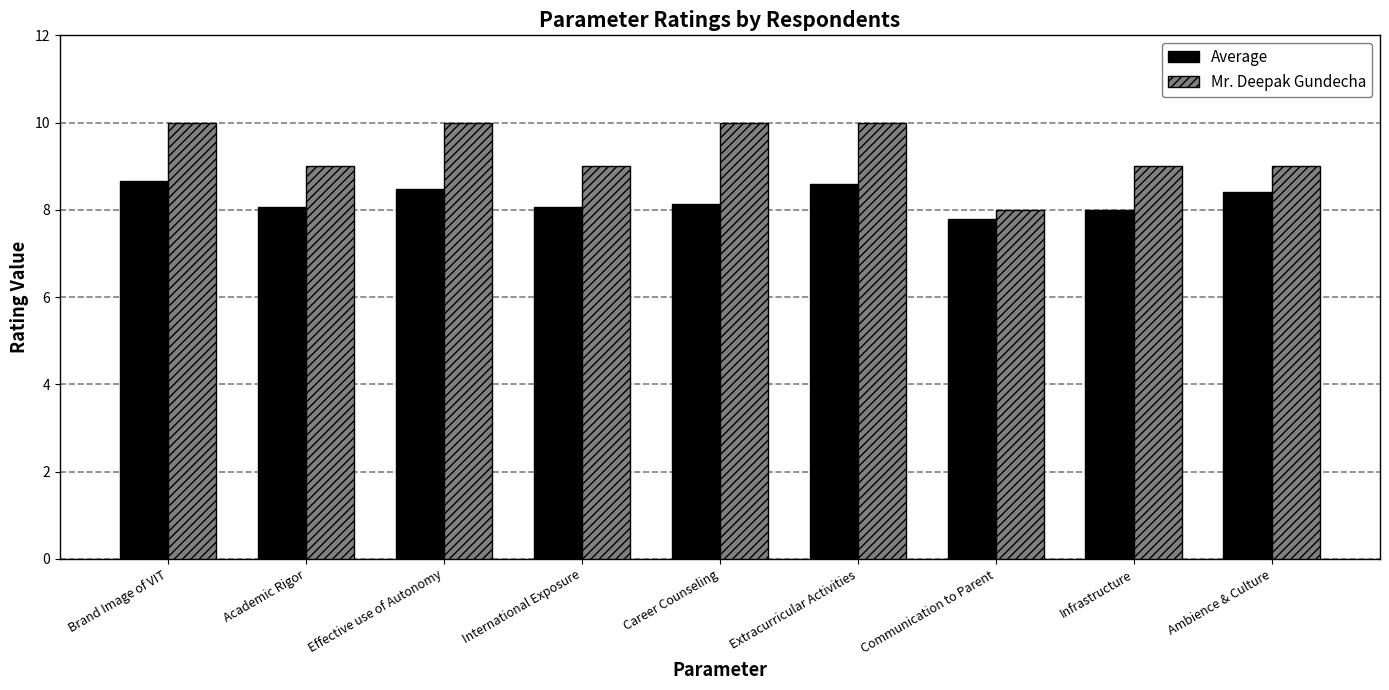

At which label does Mr. Deepak Gundecha reach its minimum?

Communication to Parent